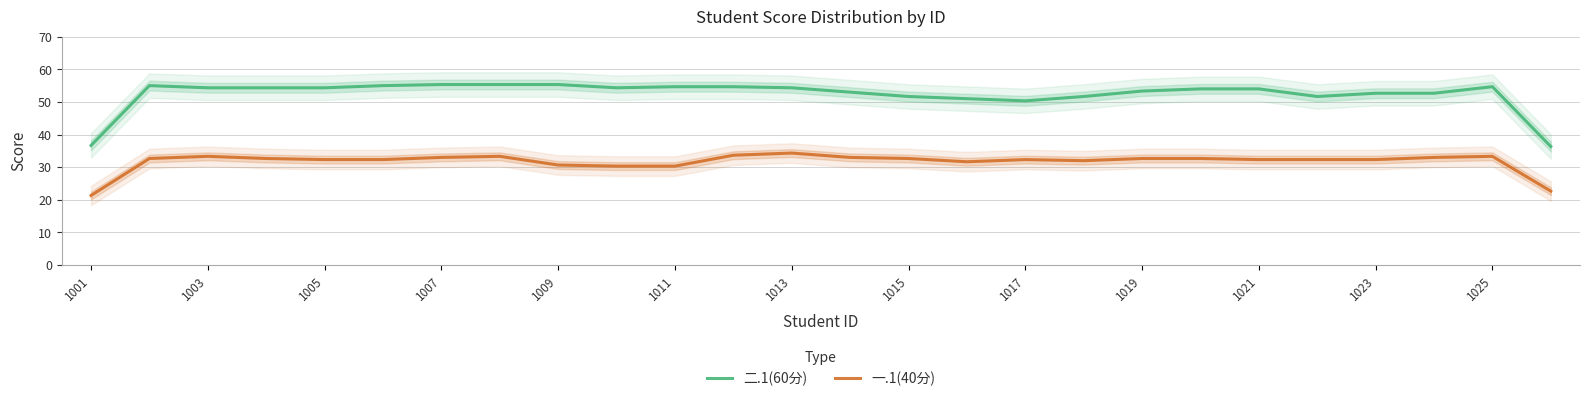

What value does the 二.1(60分) series have at 19?

54.0